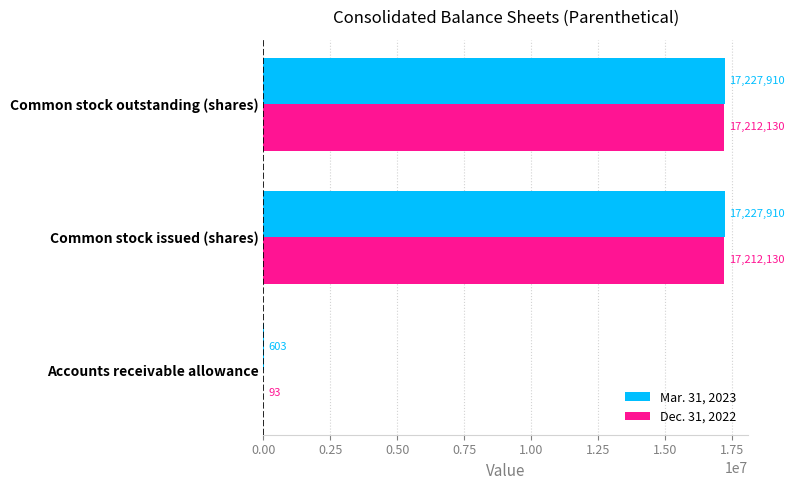

What is the sum of all Dec. 31, 2022 values?

34424353